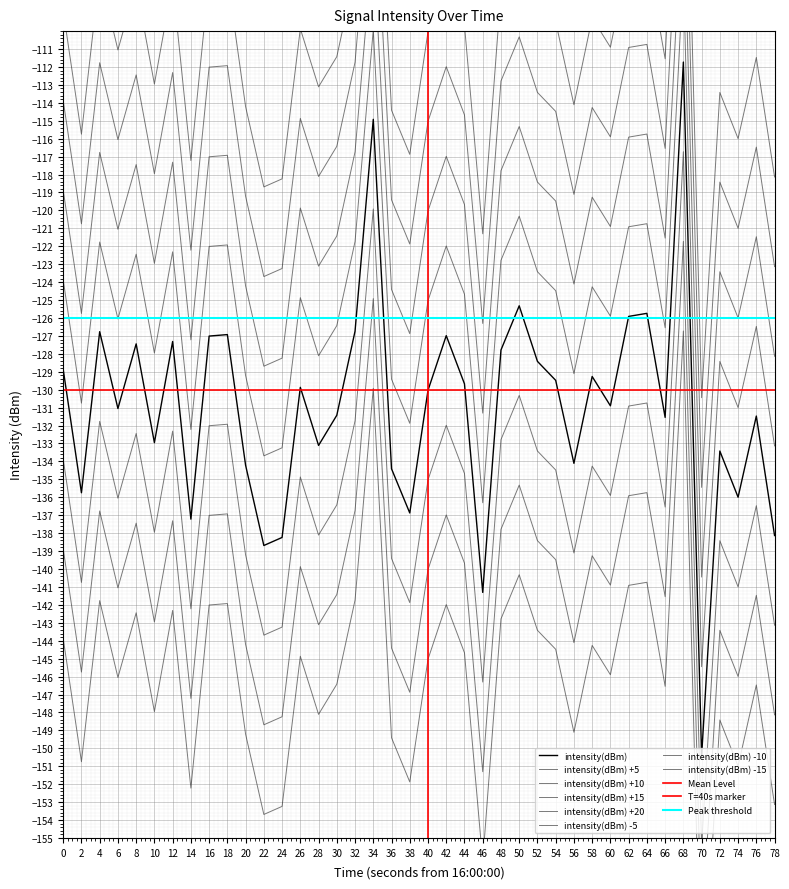

Reading left to right, transcribe all the data shown in this chart.

0=-128.9	2=-135.7	4=-126.8	6=-131.0	8=-127.4	10=-133.0	12=-127.3	14=-137.2	16=-127.0	18=-126.9	20=-134.2	22=-138.7	24=-138.2	26=-129.9	28=-133.1	30=-131.4	32=-126.7	34=-114.9	36=-134.4	38=-136.9	40=-130.0	42=-127.0	44=-129.7	46=-141.3	48=-127.8	50=-125.3	52=-128.4	54=-129.5	56=-134.1	58=-129.3	60=-130.9	62=-125.9	64=-125.7	66=-131.5	68=-111.7	70=-150.4	72=-133.4	74=-136.0	76=-131.5	78=-138.1